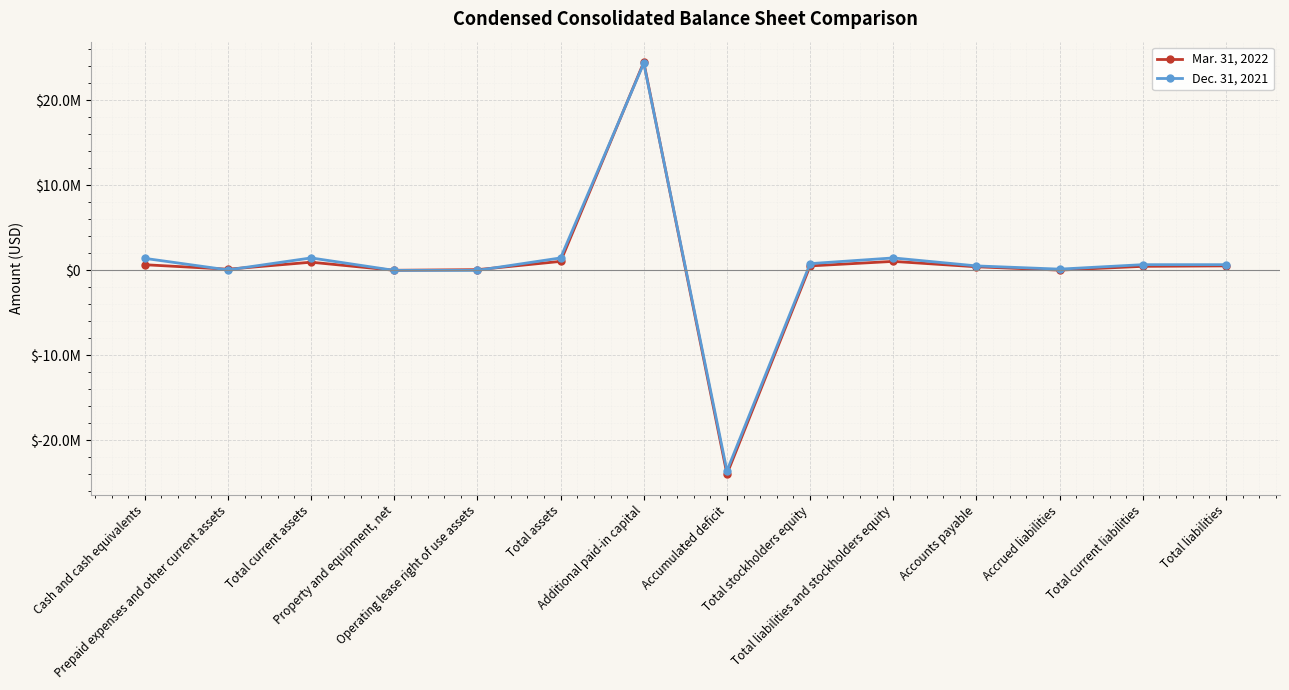

How many data points in Mar. 31, 2022 are above 527222?

6